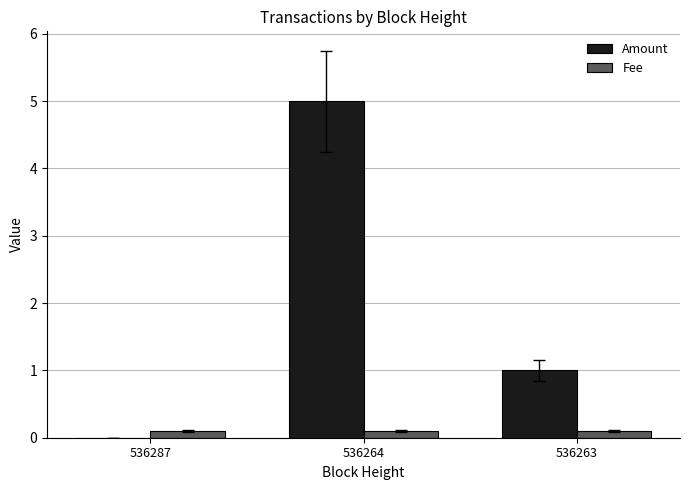

Is the value of Fee at 536264 greater than the value of Amount at 536263?

No